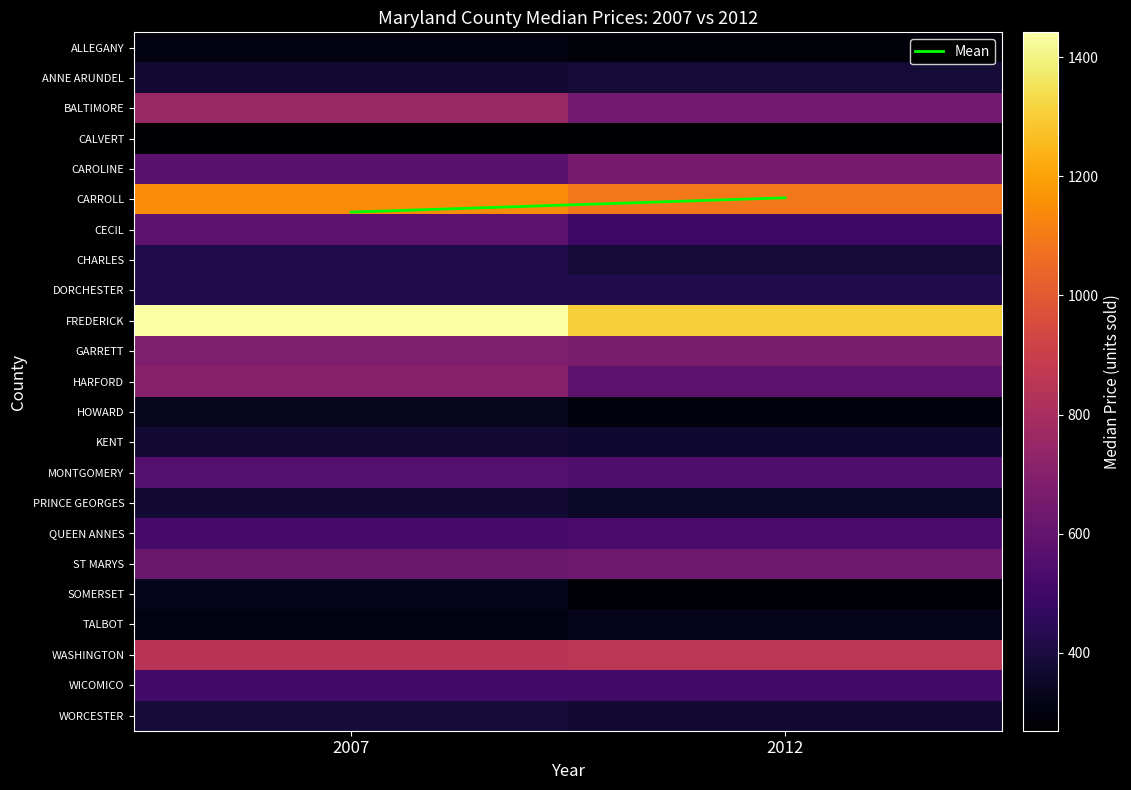

Which label corresponds to the smallest value in the chart?

2012